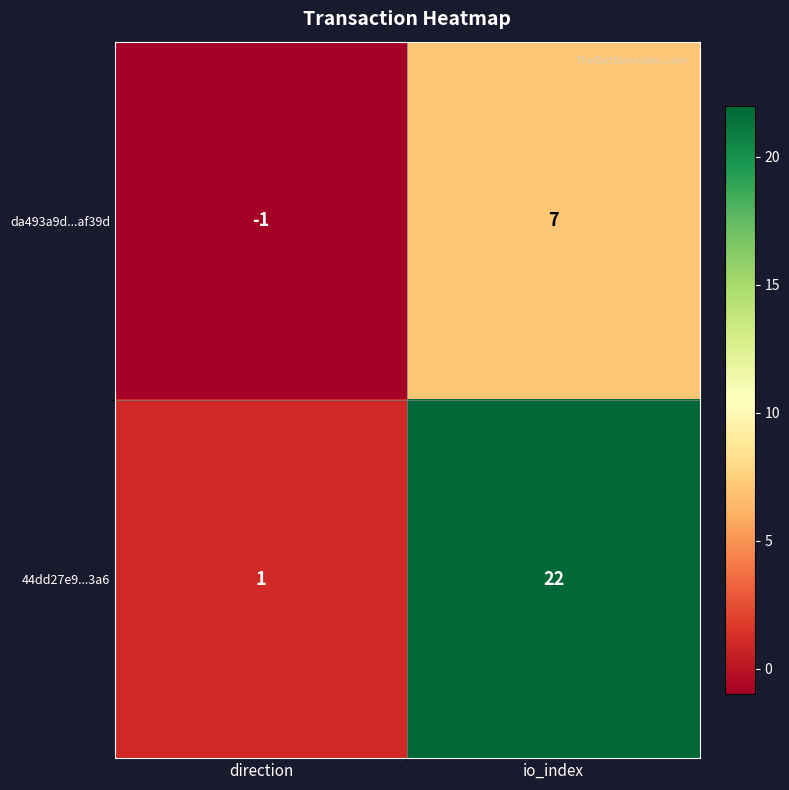

What is the difference between the highest and lowest values at io_index?

15